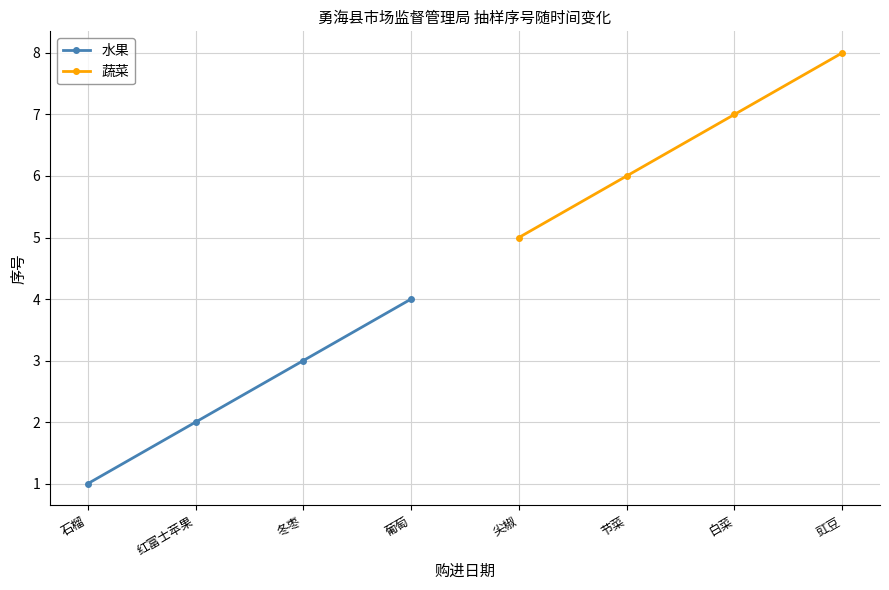

What is the difference between the maximum and minimum values in the 蔬菜 series?

3